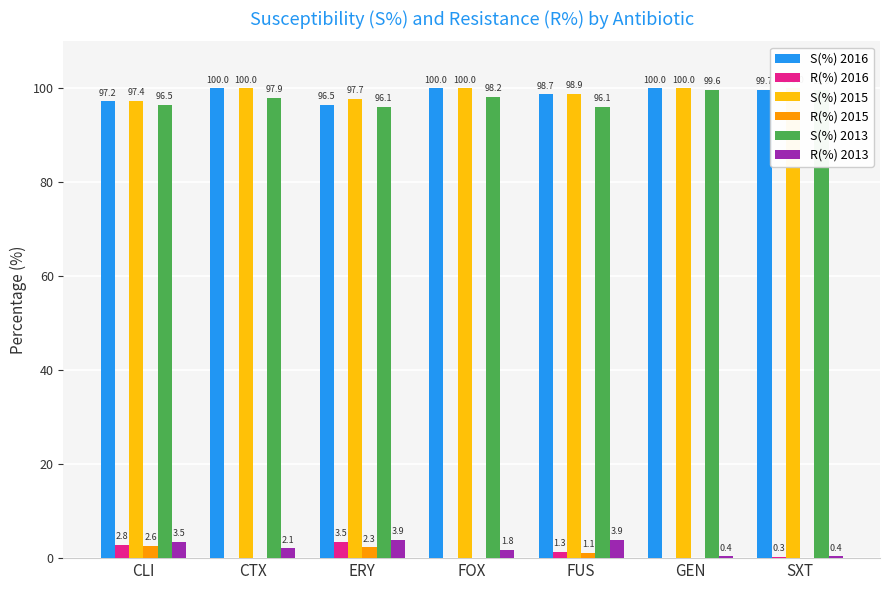

What is the sum of the S(%) 2015 values at FOX and CTX?

200.0